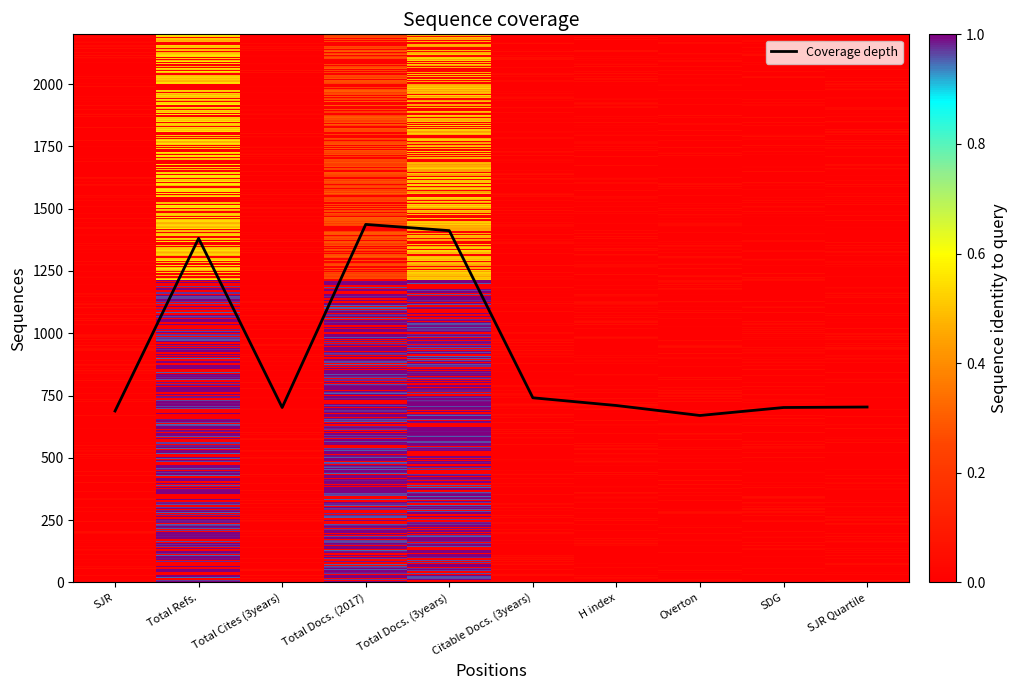

The value at H index is 431. True or false?

False